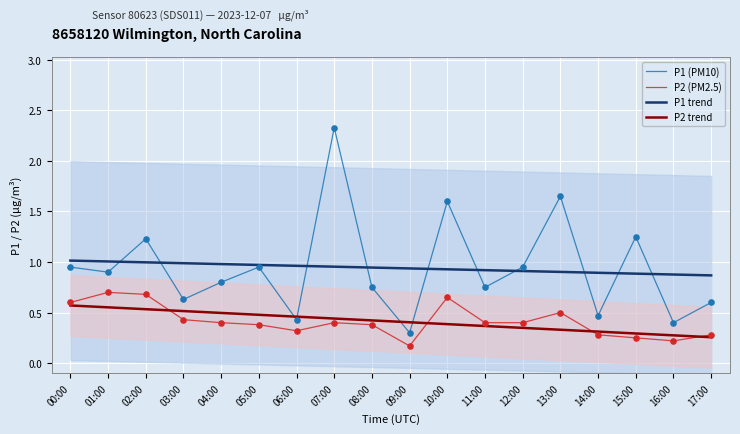

What are all the series names shown in the legend?

P1 (PM10), P2 (PM2.5), P1 trend, P2 trend